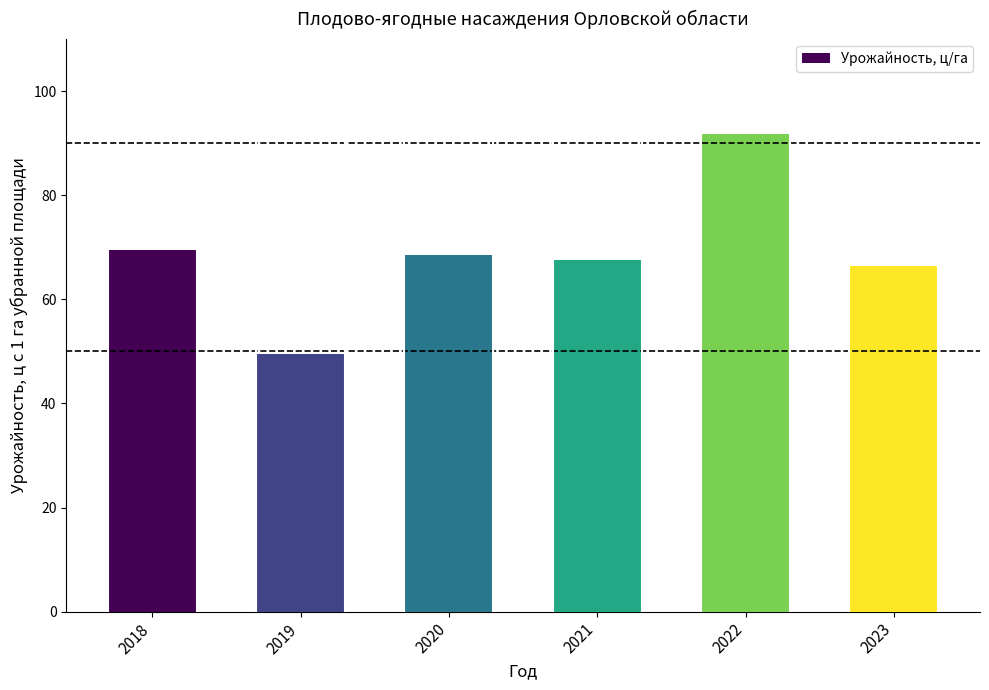

Read the value at 2018.

69.4